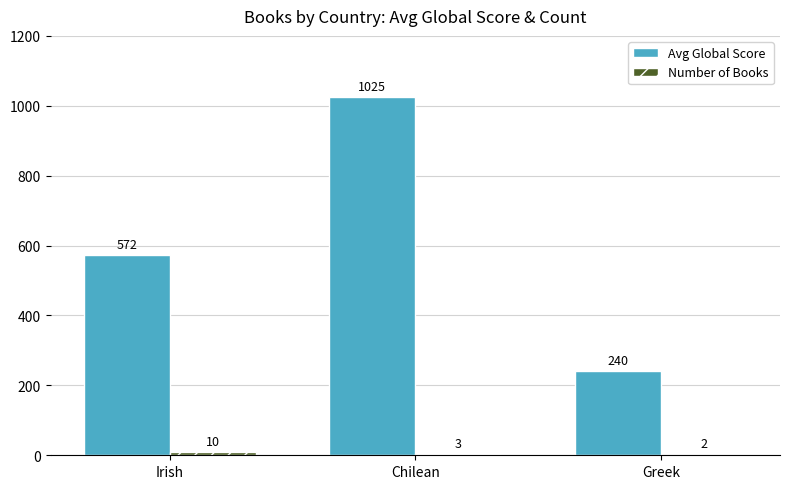

Between Chilean and Greek, which series saw the biggest shift?

Avg Global Score